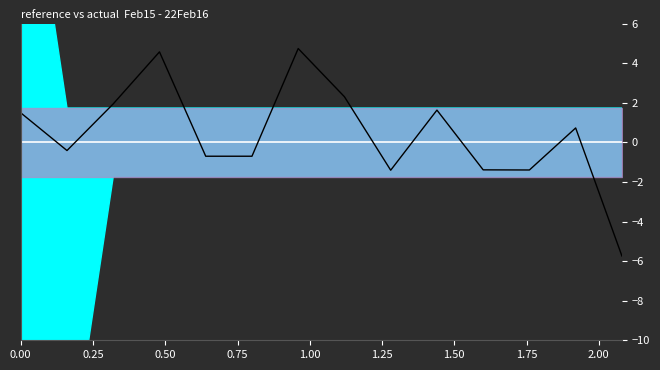

True or false: actual and reference intersect in this chart.

True